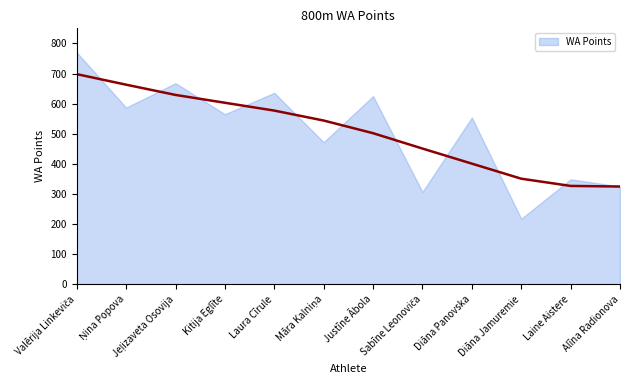

Approximately how many times larger is the value at Kitija Eglīte compared to Laine Aistere?

1.6